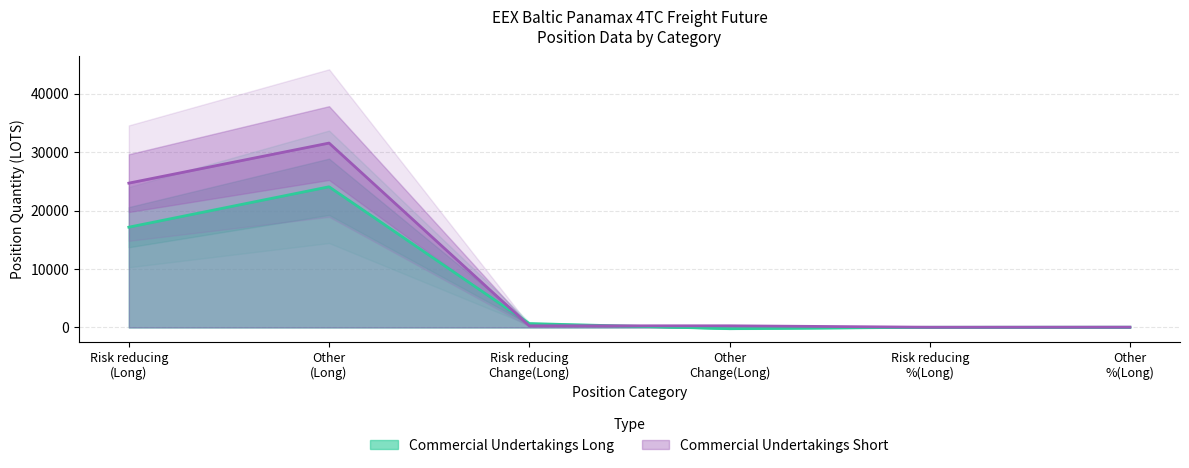

At how many categories does at least one series exceed 2132?

2